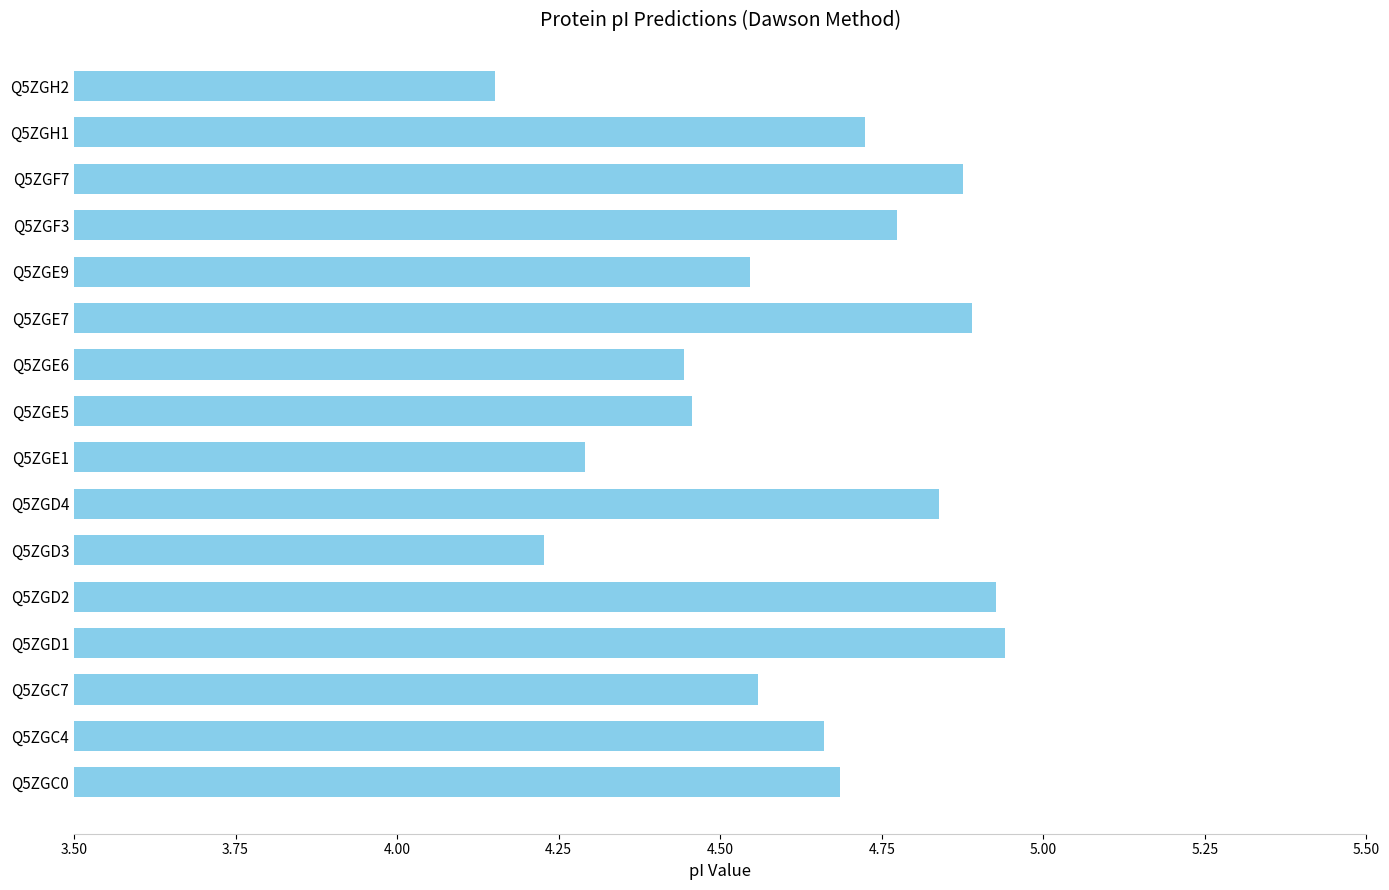

True or false: the data shows 7.5 at Q5ZGE7.

False